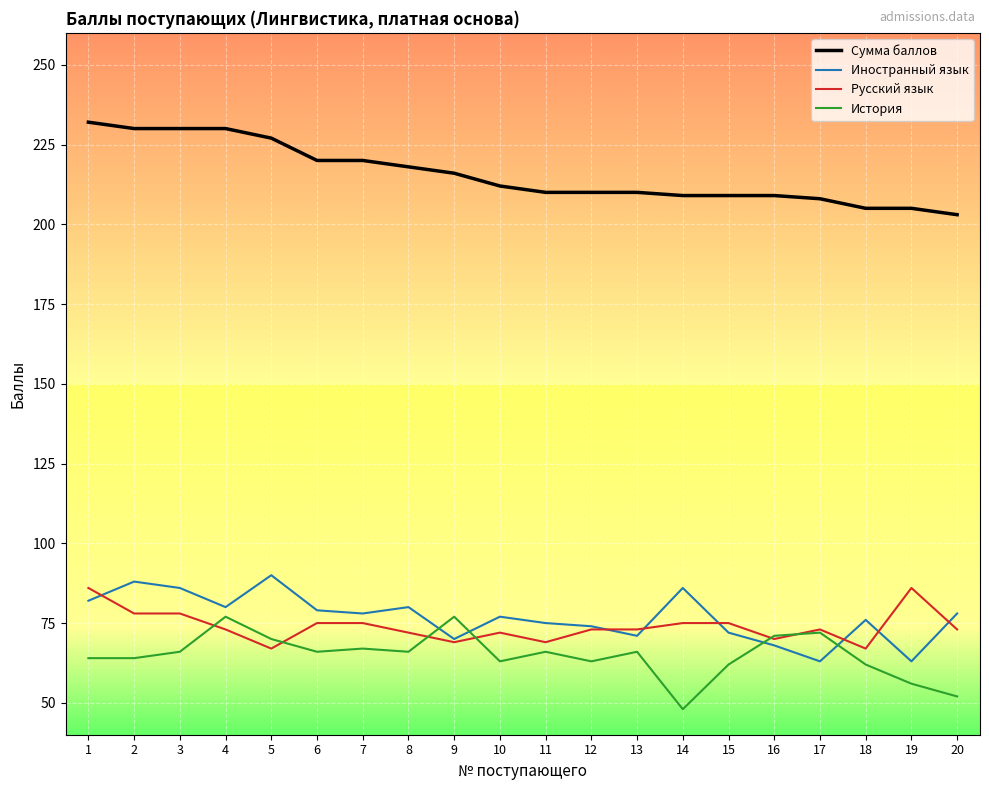

True or false: Иностранный язык has more than 2 interior local peaks.

True